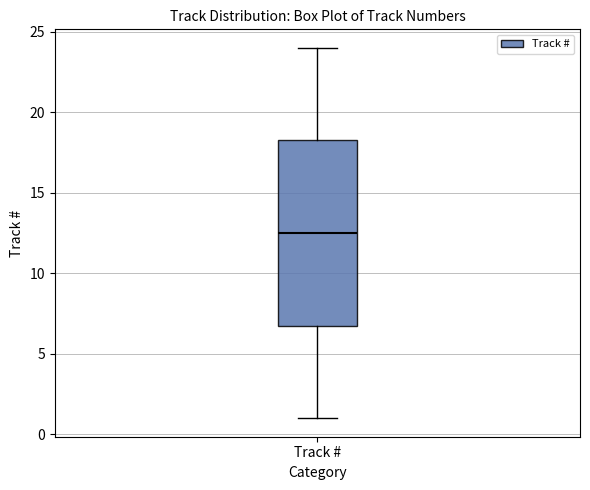

Where is the upper edge of the box for Track # on the y-axis? The values are not printed on the chart, so give them approximately, as read against the axis.

18.5